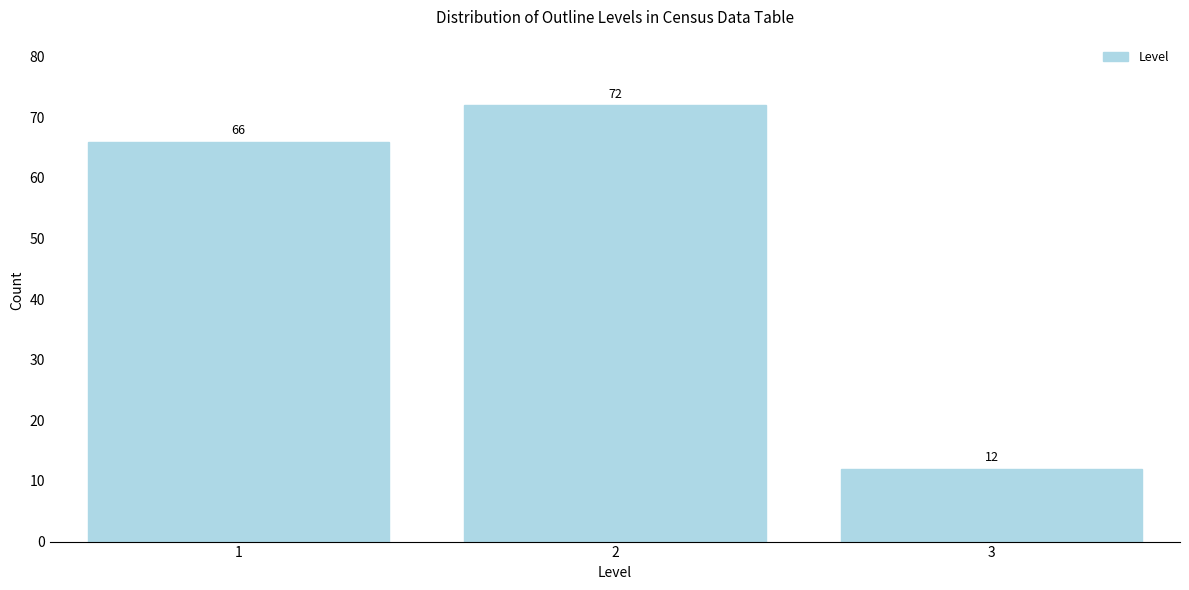

Reading left to right, transcribe all the data shown in this chart.

66	72	12